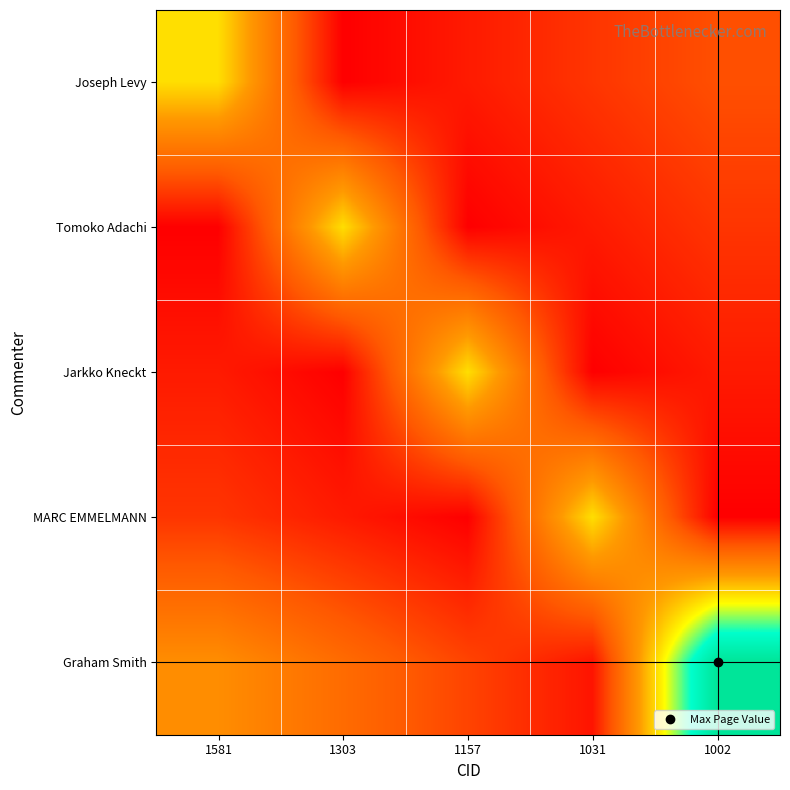

Count the number of categories in the chart.

5